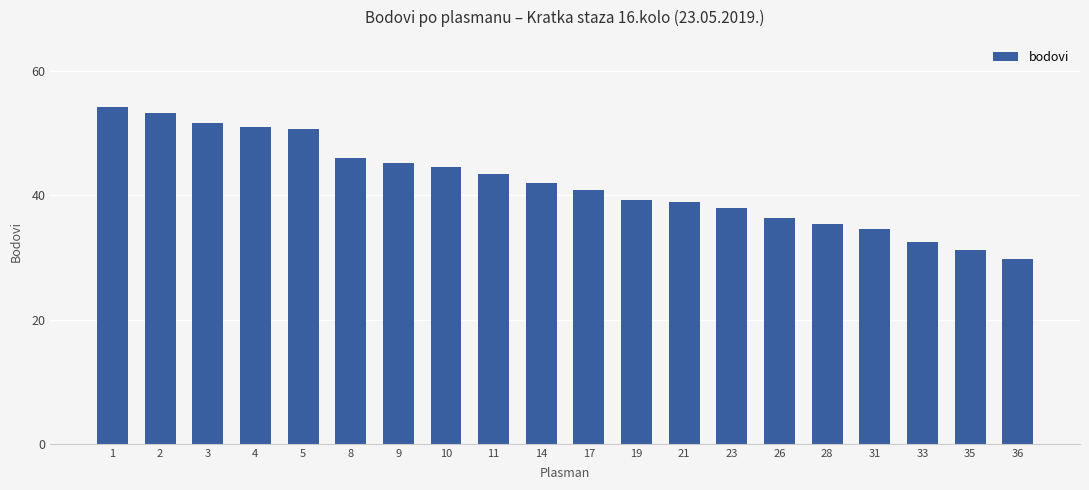

Count the number of data series in this chart.

1